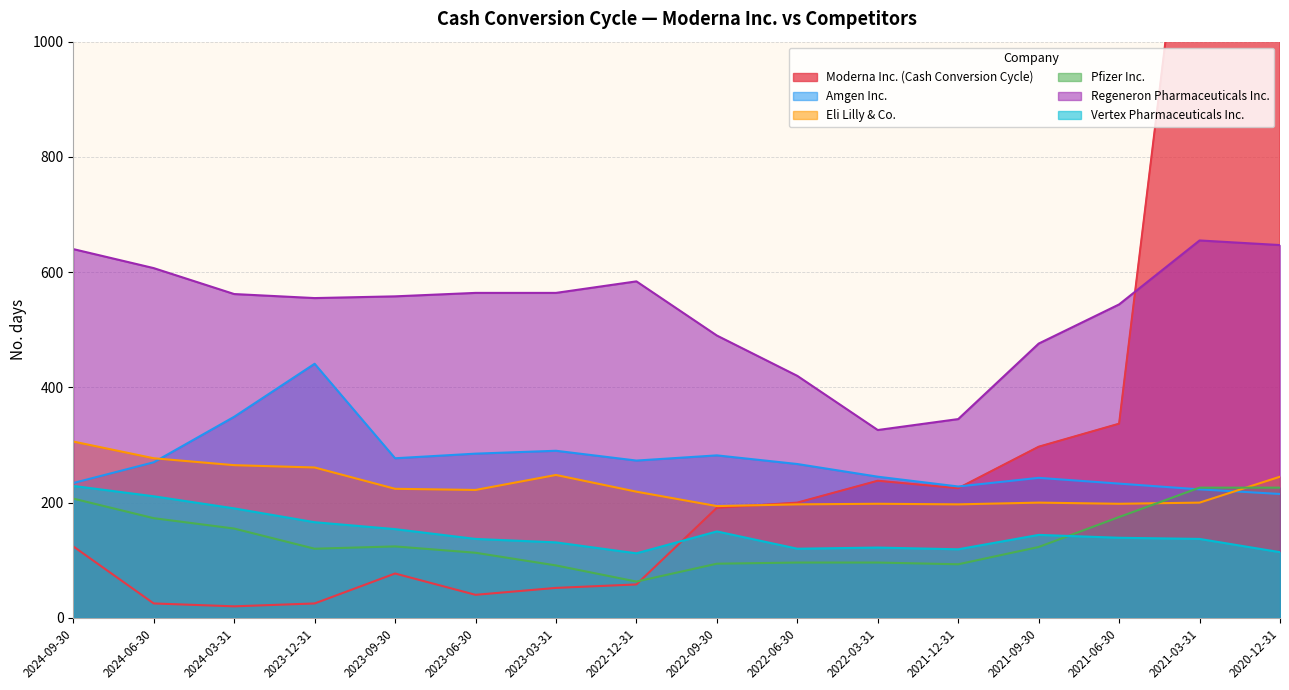

Between 2021-09-30 and 2023-06-30, which is larger?

2021-09-30